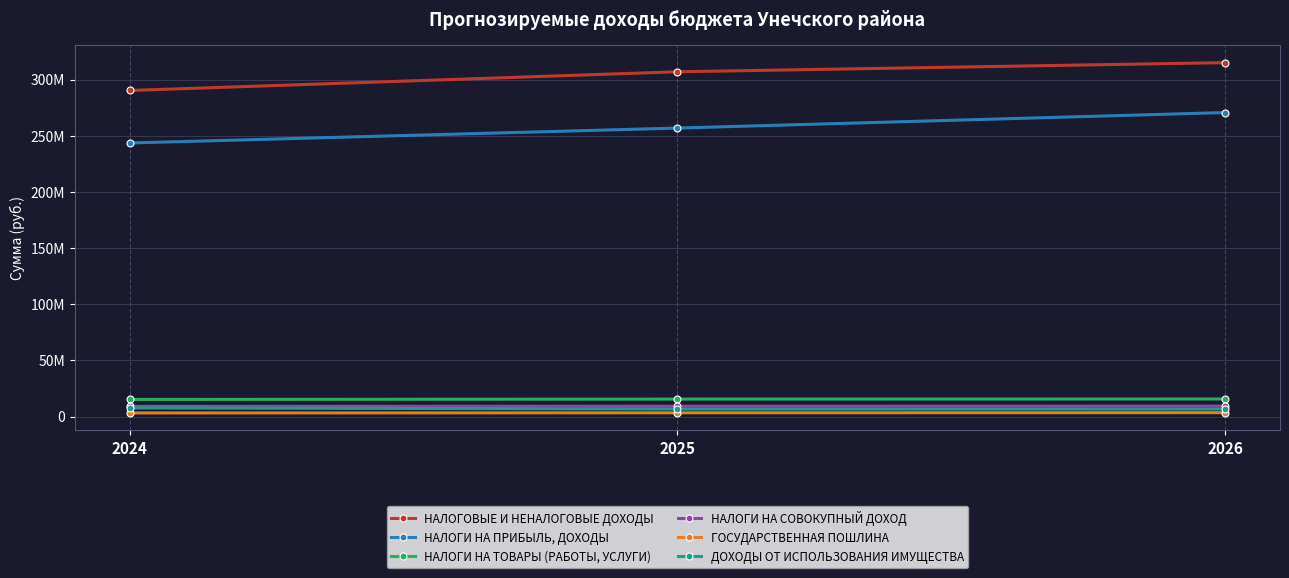

What are all the series names shown in the legend?

НАЛОГОВЫЕ И НЕНАЛОГОВЫЕ ДОХОДЫ, НАЛОГИ НА ПРИБЫЛЬ, ДОХОДЫ, НАЛОГИ НА ТОВАРЫ (РАБОТЫ, УСЛУГИ), НАЛОГИ НА СОВОКУПНЫЙ ДОХОД, ГОСУДАРСТВЕННАЯ ПОШЛИНА, ДОХОДЫ ОТ ИСПОЛЬЗОВАНИЯ ИМУЩЕСТВА